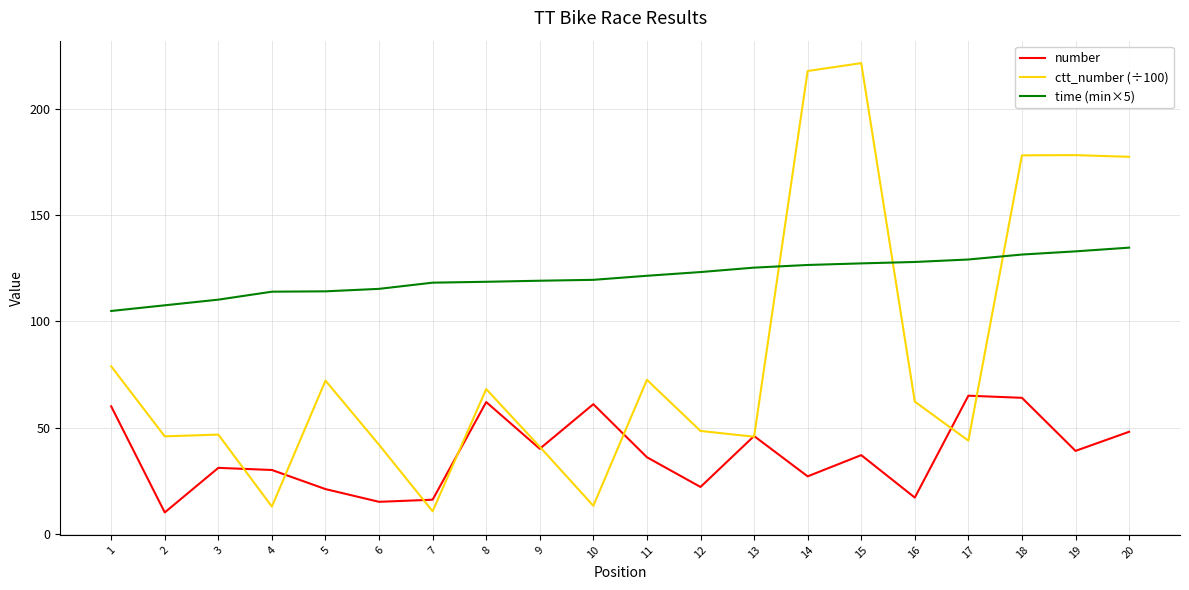

How many categories are shown in the chart?

20